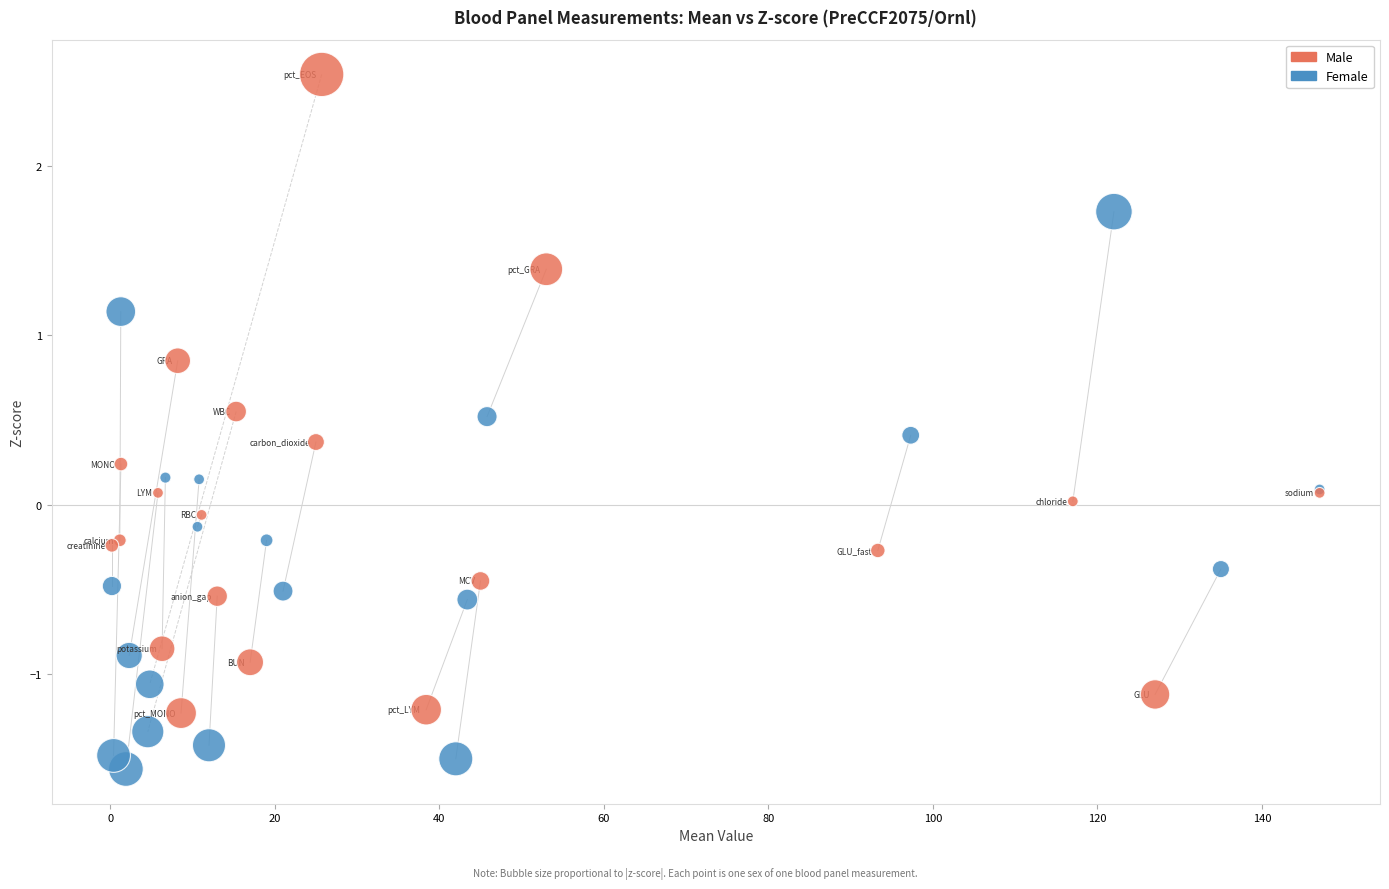

Which series has the widest spread of Y values?

Male